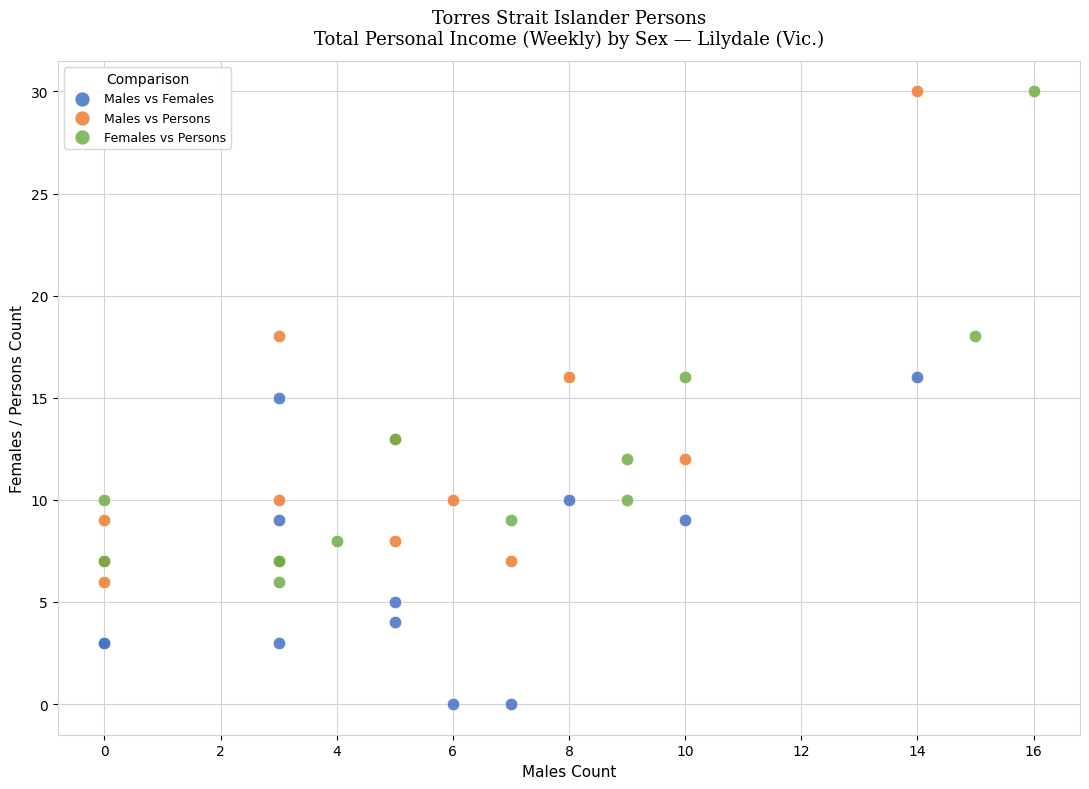

Which series contains the lowest Y value?

Males vs Females